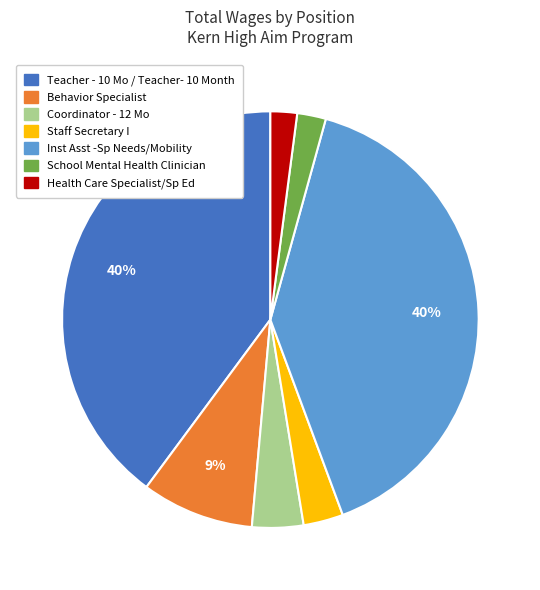

Does Health Care Specialist/Sp Ed represent more than half of the total?

No